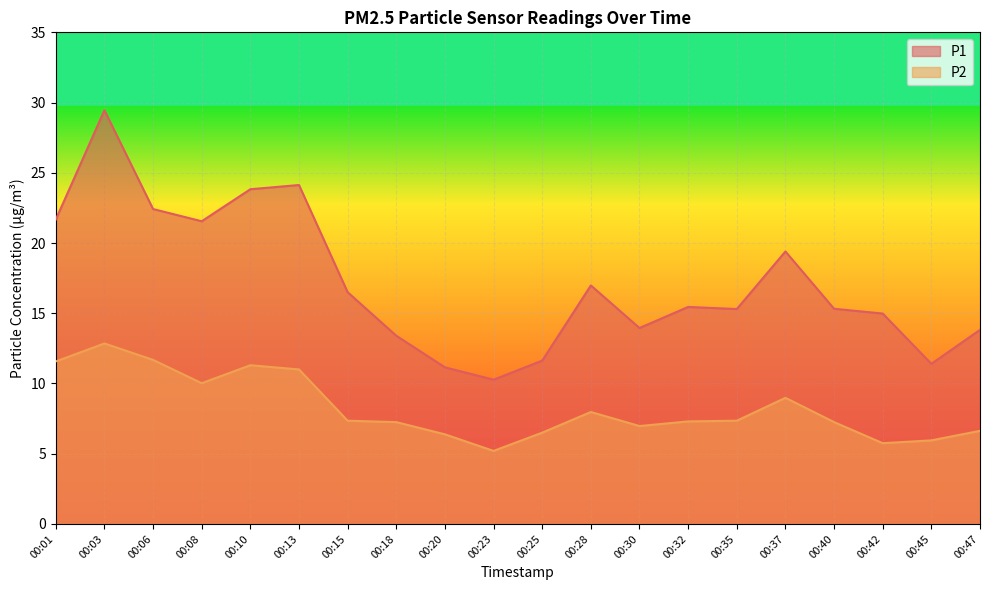

Which series has the widest spread of values?

P1